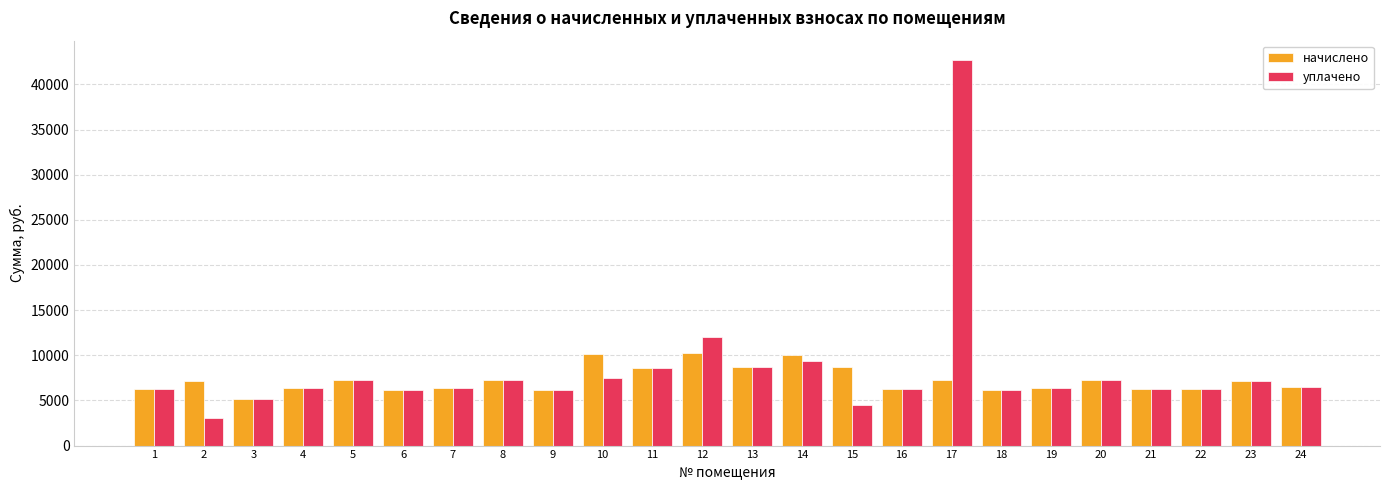

Is the value of начислено at 23 greater than the value of уплачено at 1?

Yes